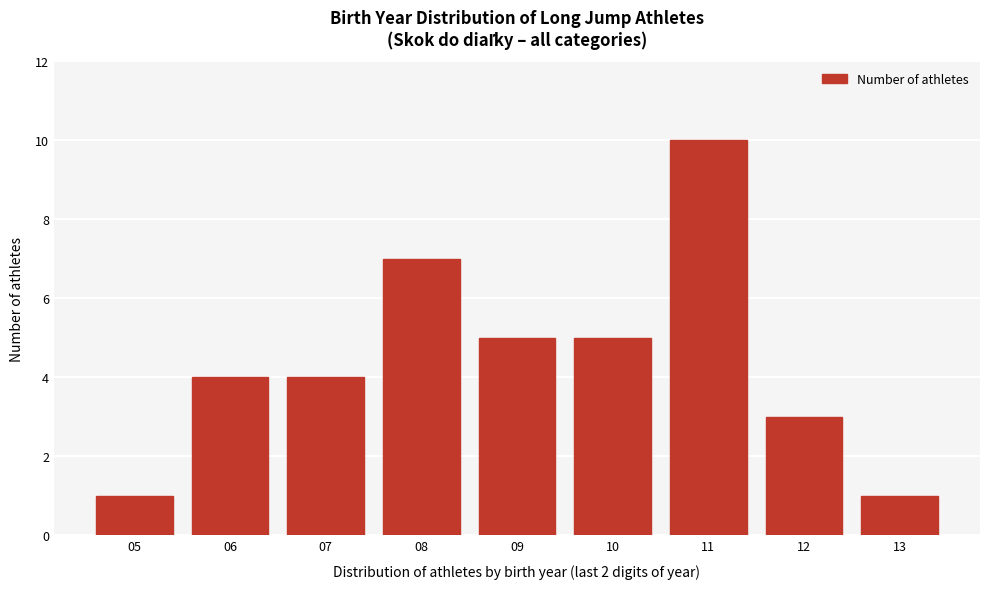

Reading left to right, transcribe all the data shown in this chart.

1	4	4	7	5	5	10	3	1